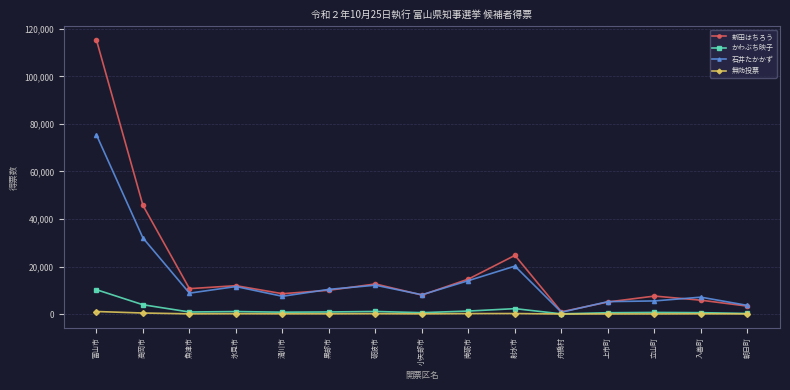

Where is 新田はちろう nearest to the value 58128?

高岡市